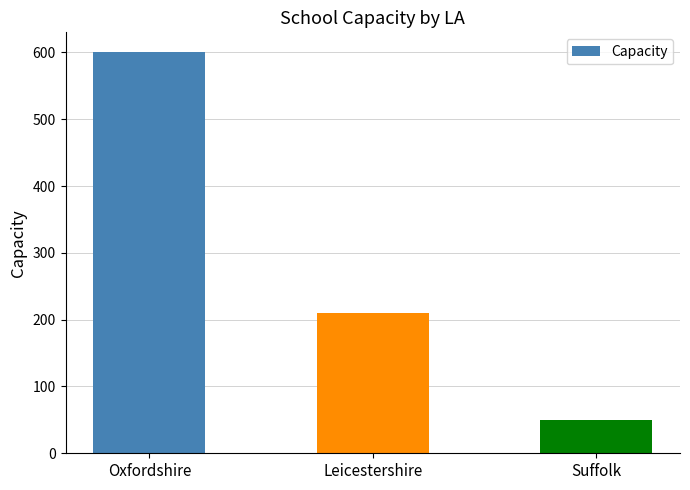

How many categories are shown in the chart?

3